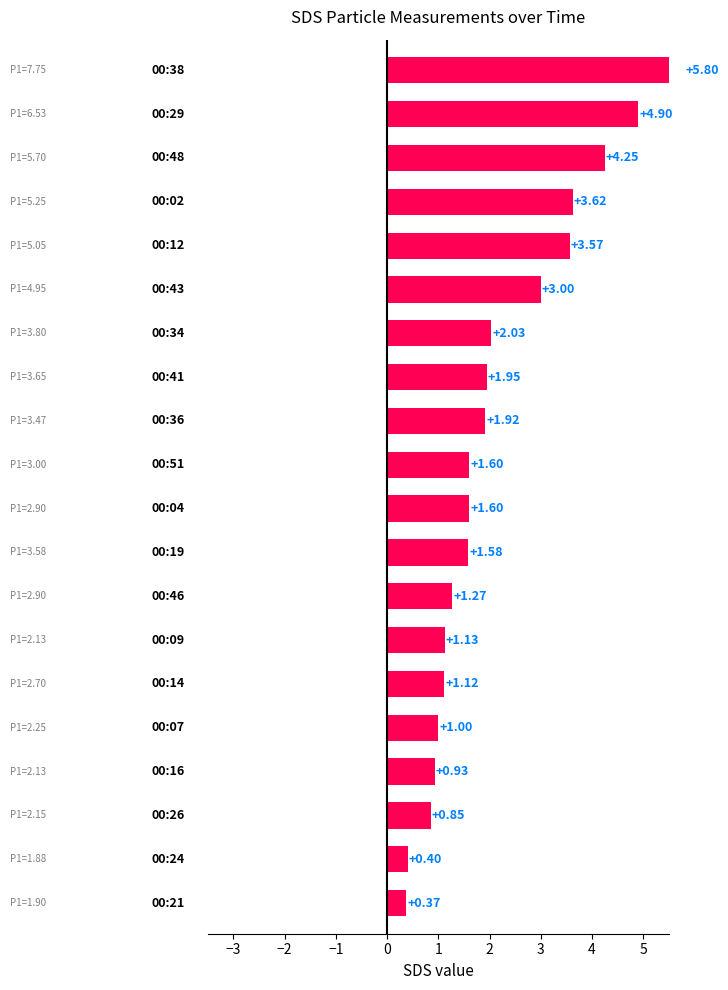

The chart shows a value of 5.8 at 16. True or false?

False